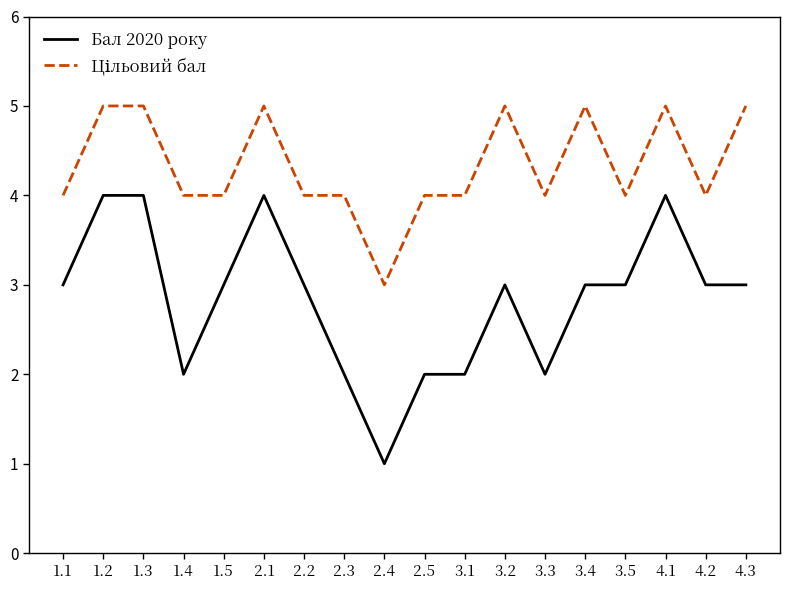

What is the average value of the Бал 2020 року series?

3